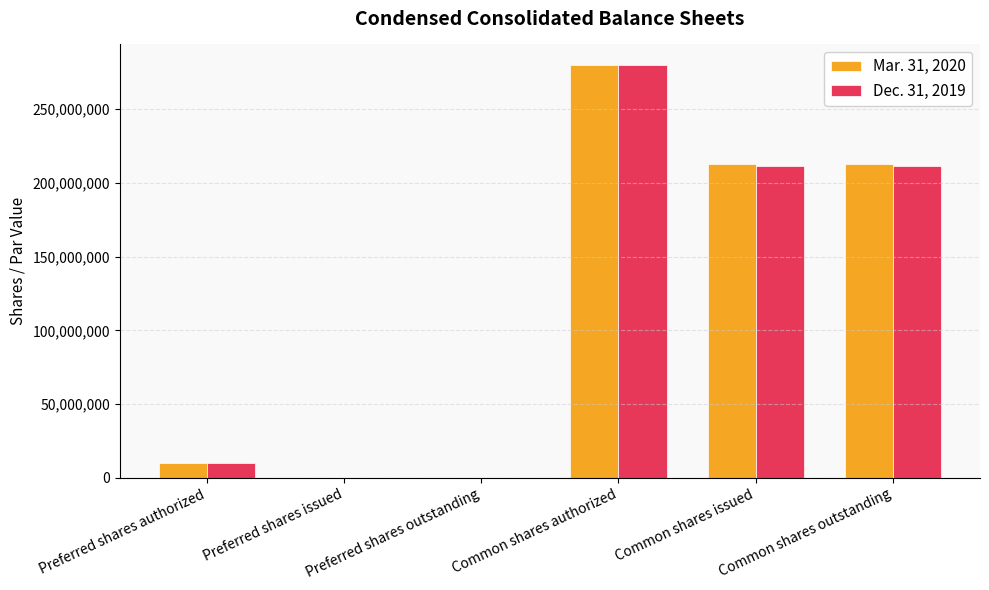

What is the total value across all series at Preferred shares authorized?

20000000